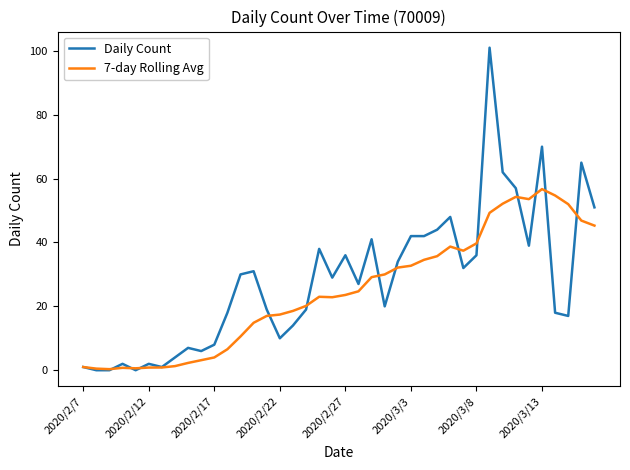

What is the highest value of the 7-day Rolling Avg series?

56.7